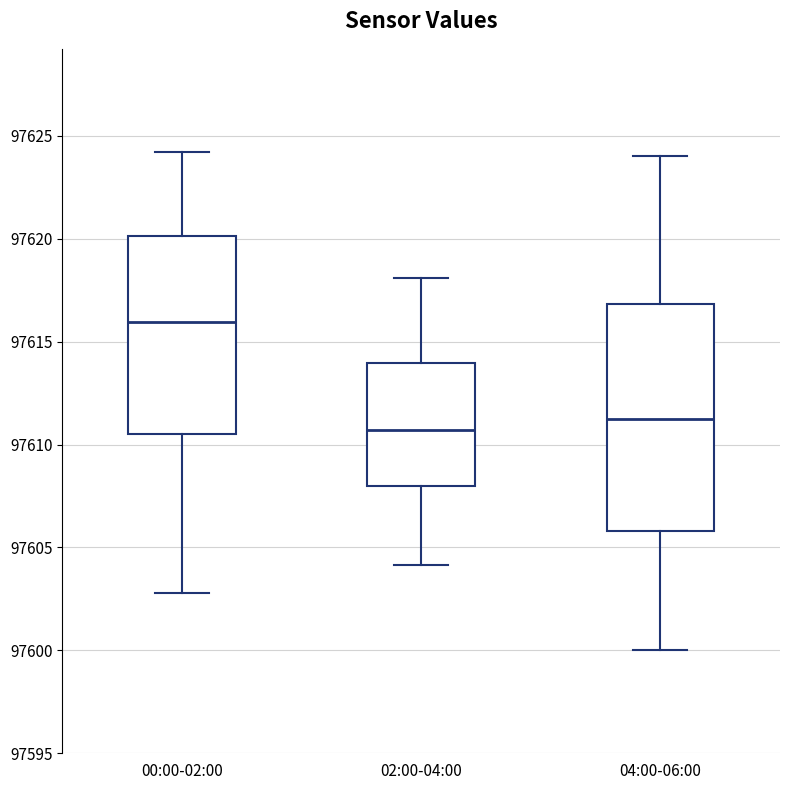

Where does the median line of the box for 04:00-06:00 sit on the y-axis? The values are not printed on the chart, so give them approximately, as read against the axis.

97611.5